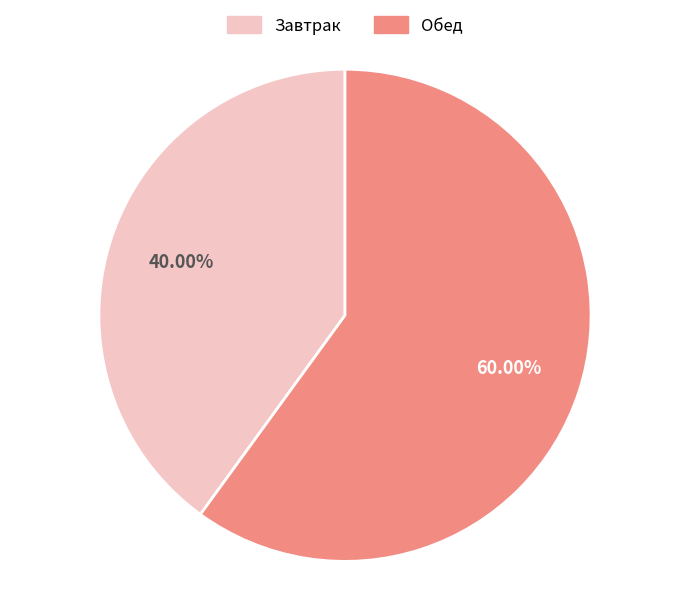

What is the smallest slice in the pie chart?

Завтрак